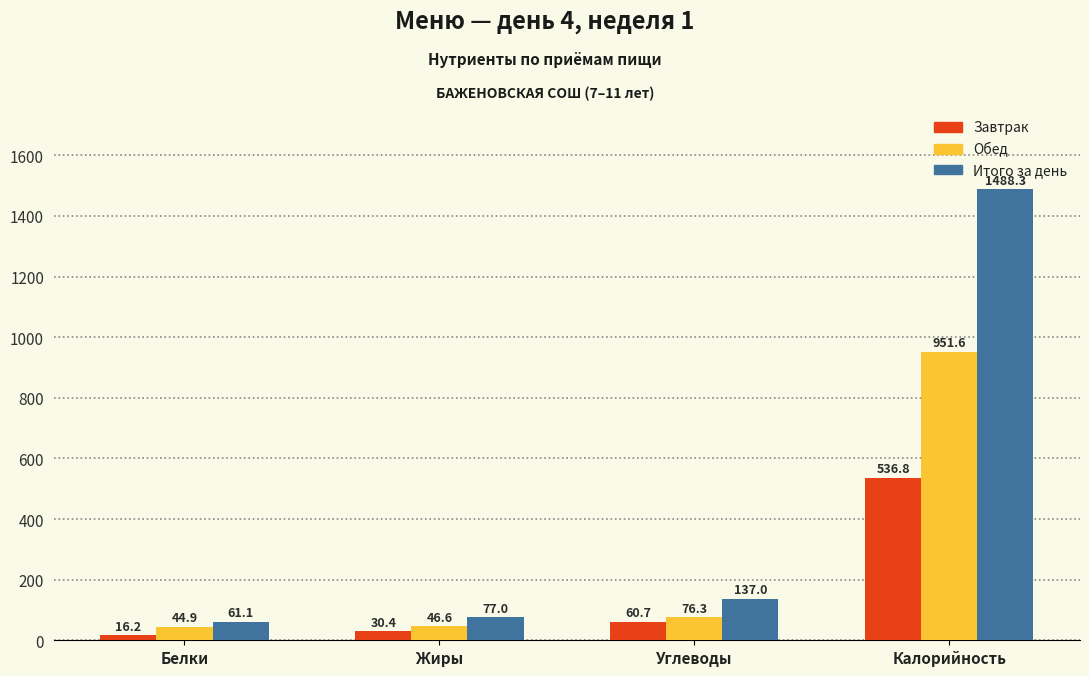

What position from the left is Жиры?

2